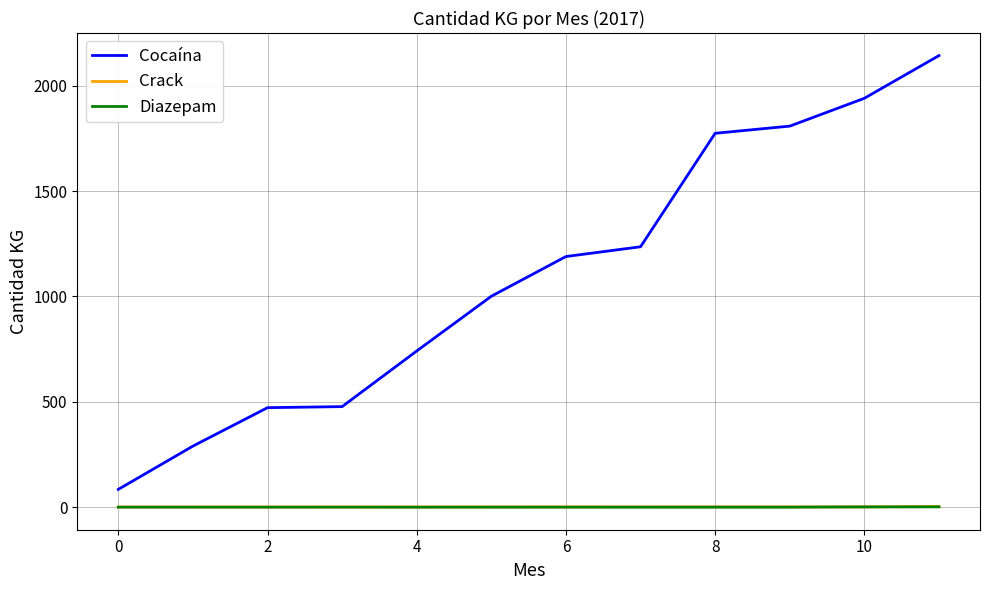

What is the difference between the maximum and minimum values in the Cocaína series?

2059.2